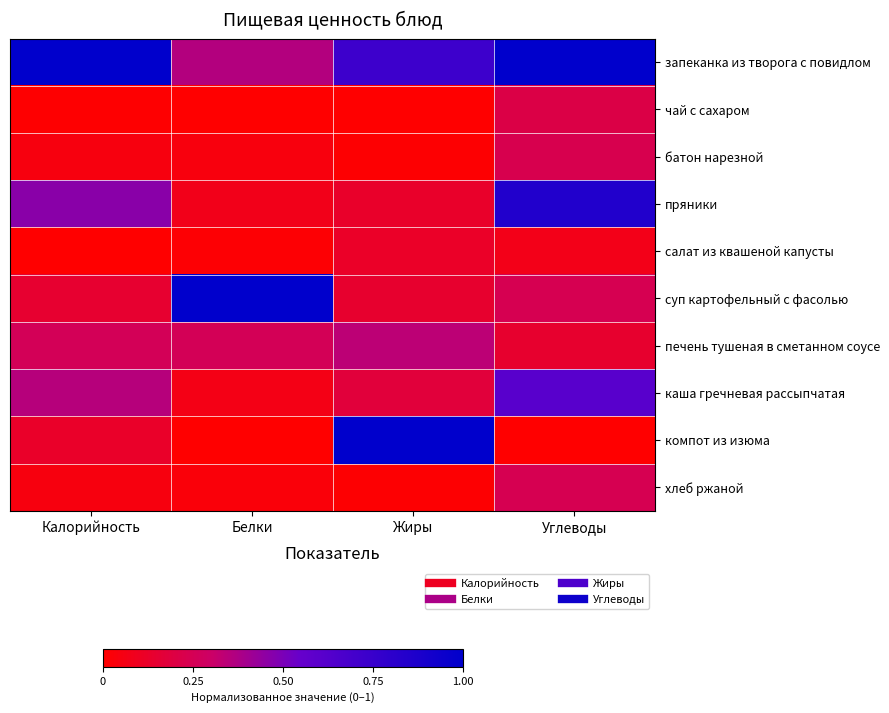

What is the difference between the highest and lowest values at Жиры?

1.0